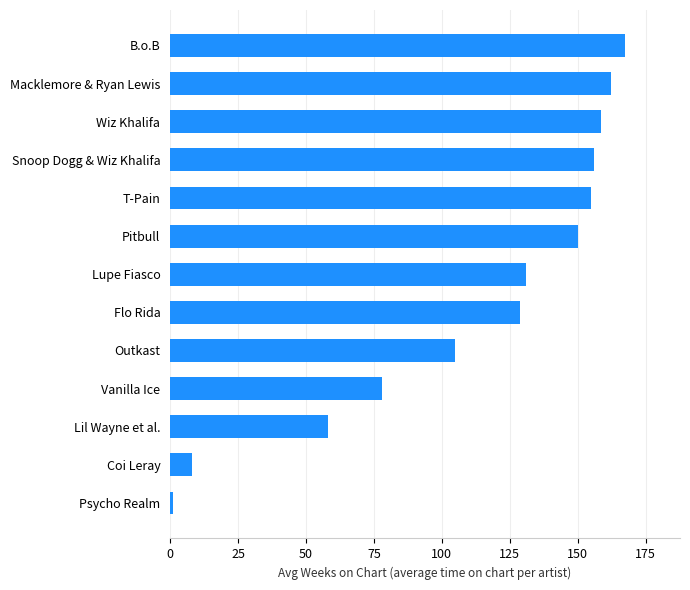

True or false: the data shows 86.6 at Wiz Khalifa.

False